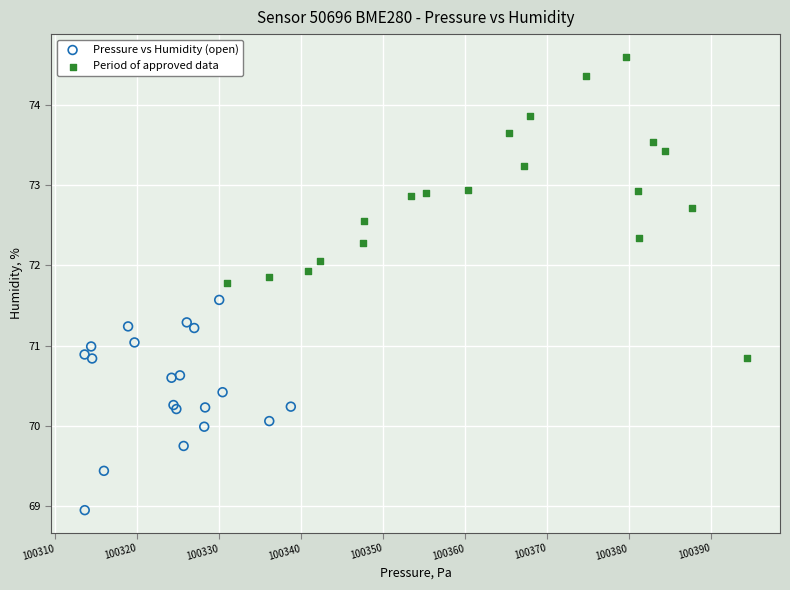

Which series reaches the maximum Y coordinate?

Period of approved data